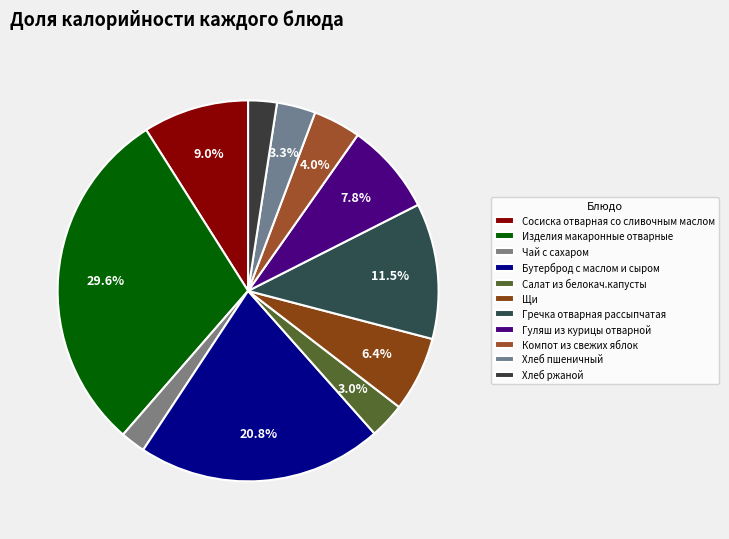

How many segments does this pie chart have?

11